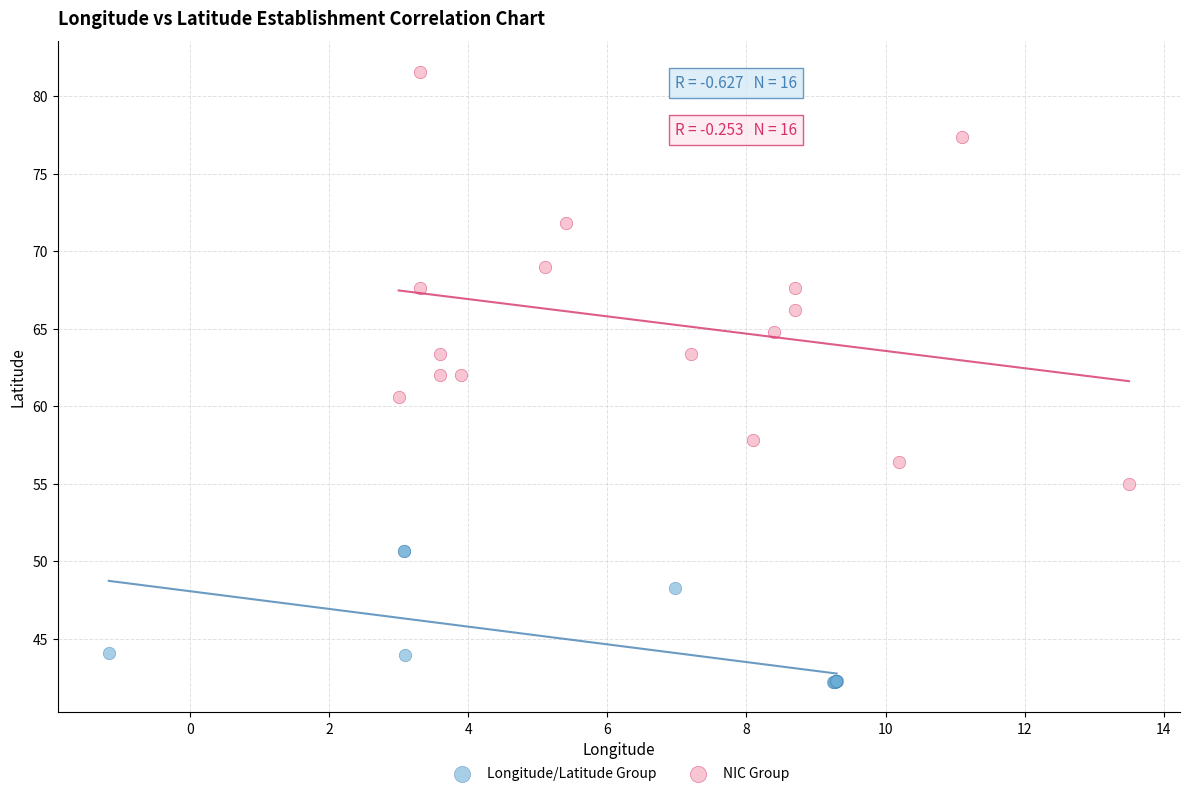

What are all the series names shown in the legend?

Longitude/Latitude Group, NIC Group